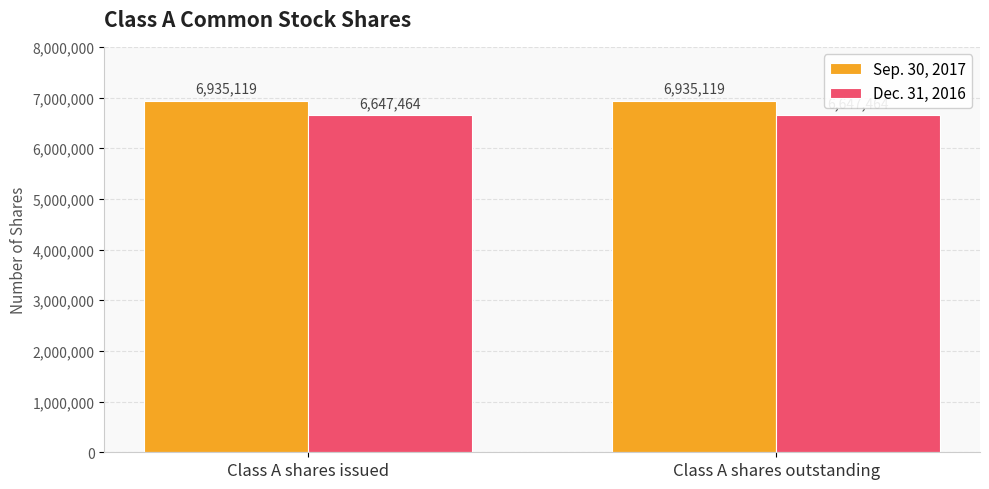

What is the smallest value displayed?

6647464